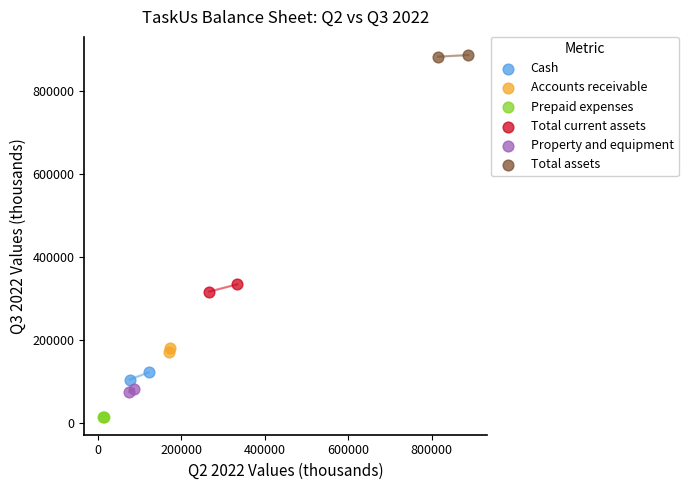

What are all the series names shown in the legend?

Cash, Accounts receivable, Prepaid expenses, Total current assets, Property and equipment, Total assets